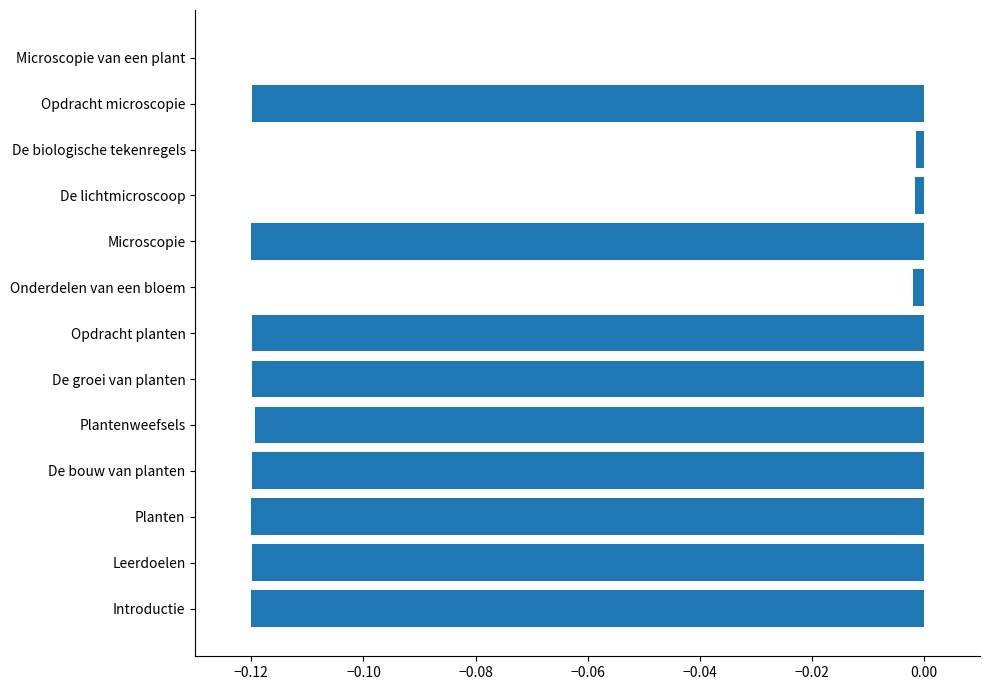

Between Microscopie and Onderdelen van een bloem, which is larger?

Onderdelen van een bloem